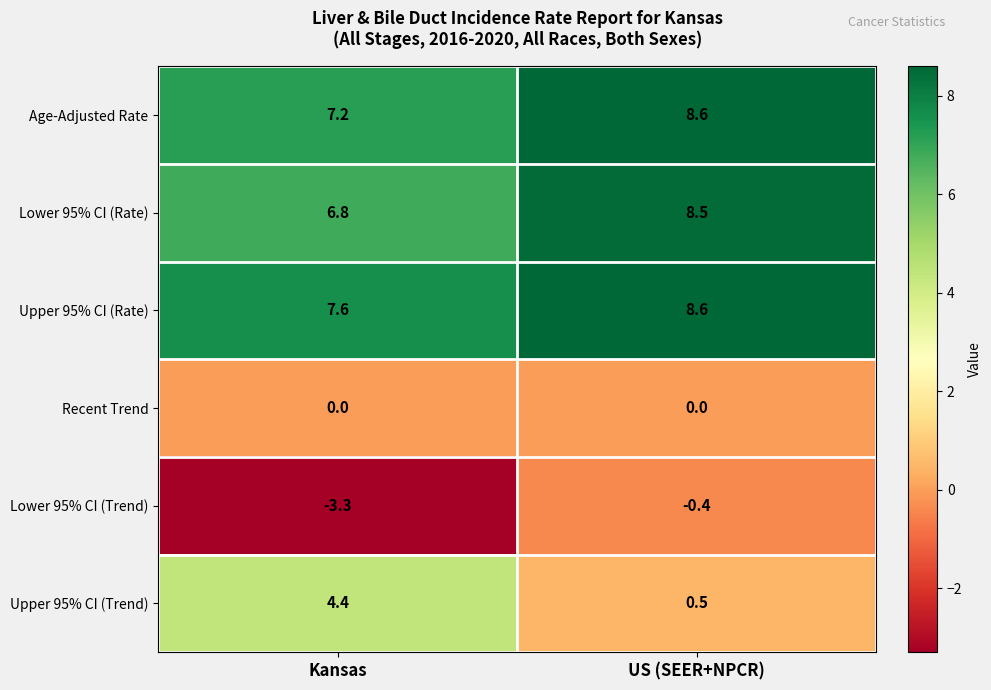

Count the number of data series in this chart.

6